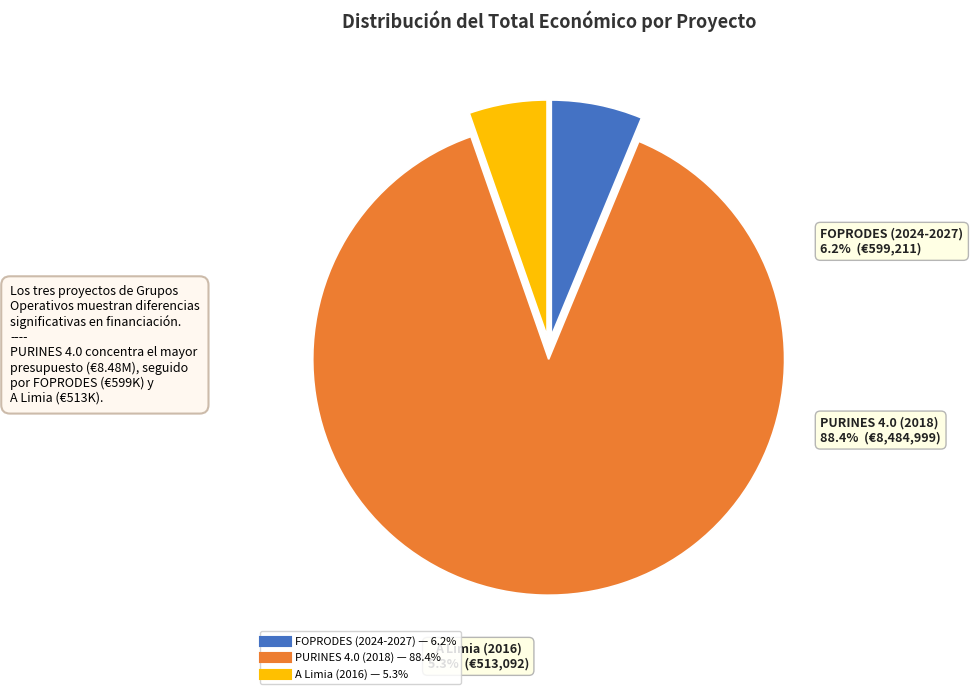

Rank the categories by value from lowest to highest.

A Limia (2016), FOPRODES (2024-2027), PURINES 4.0 (2018)